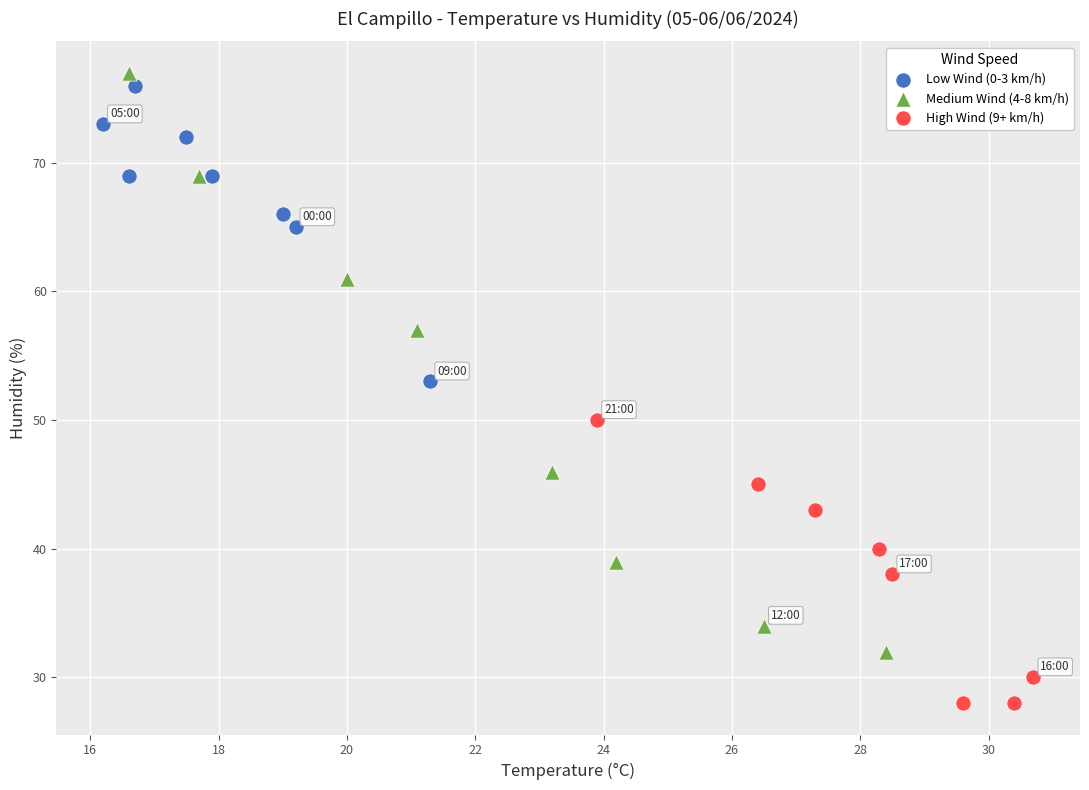

Which series has the widest spread of Y values?

Medium Wind (4-8 km/h)